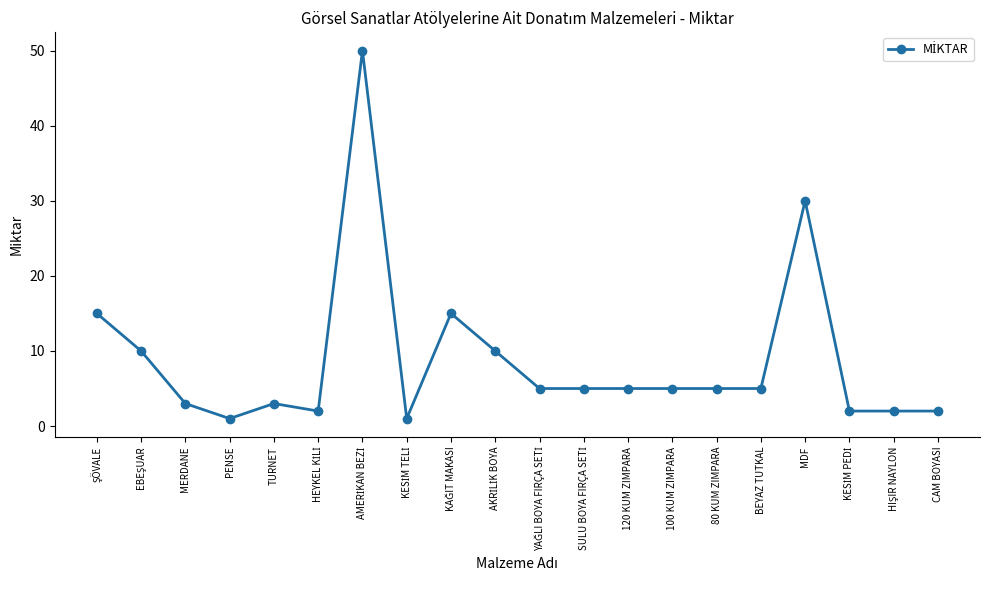

Where is the data nearest to the value 25?

MDF